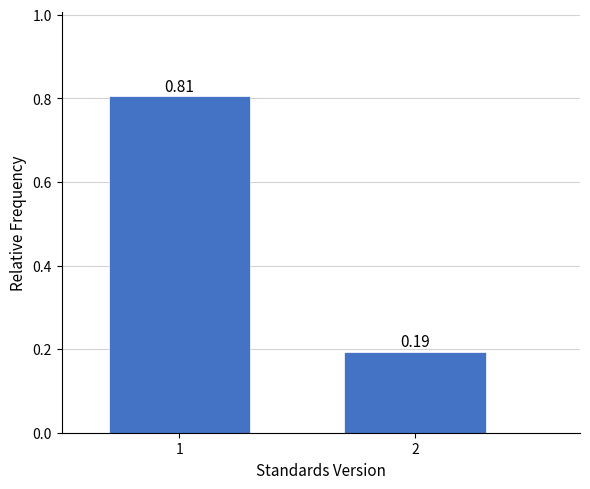

Rank the categories by value from highest to lowest.

1, 2